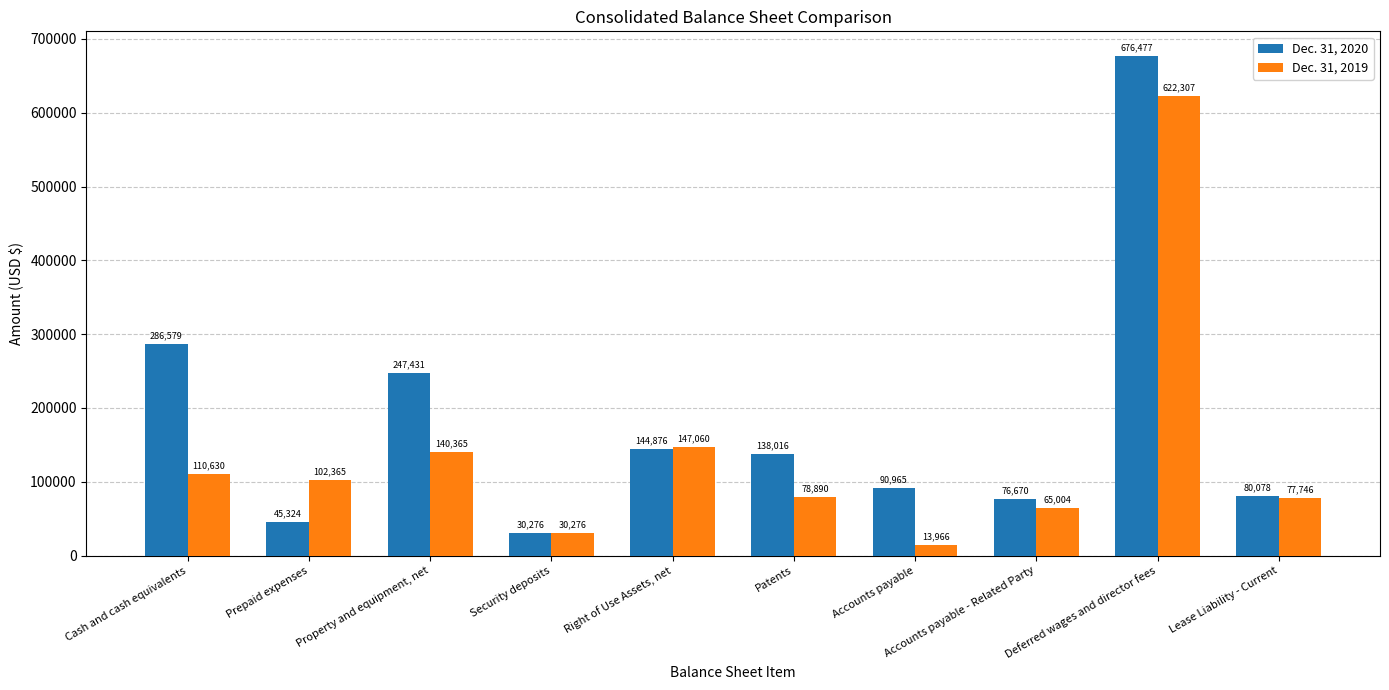

What is the difference between the second highest and minimum values in the Dec. 31, 2020 series?

256303